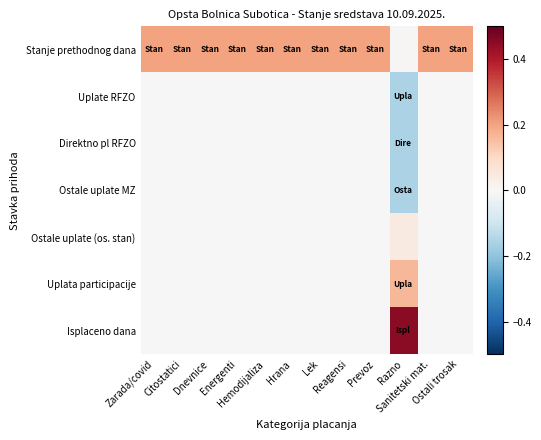

Which series has the widest spread of values?

Isplaceno dana